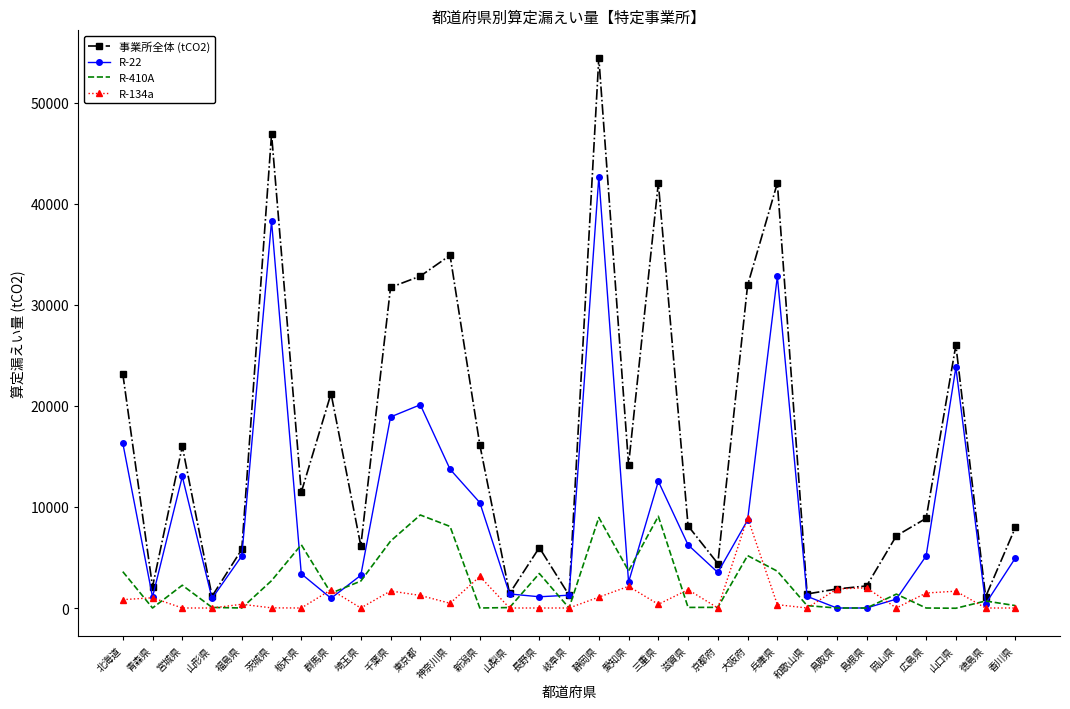

True or false: 事業所全体 (tCO2) has more than 2 interior local peaks.

True